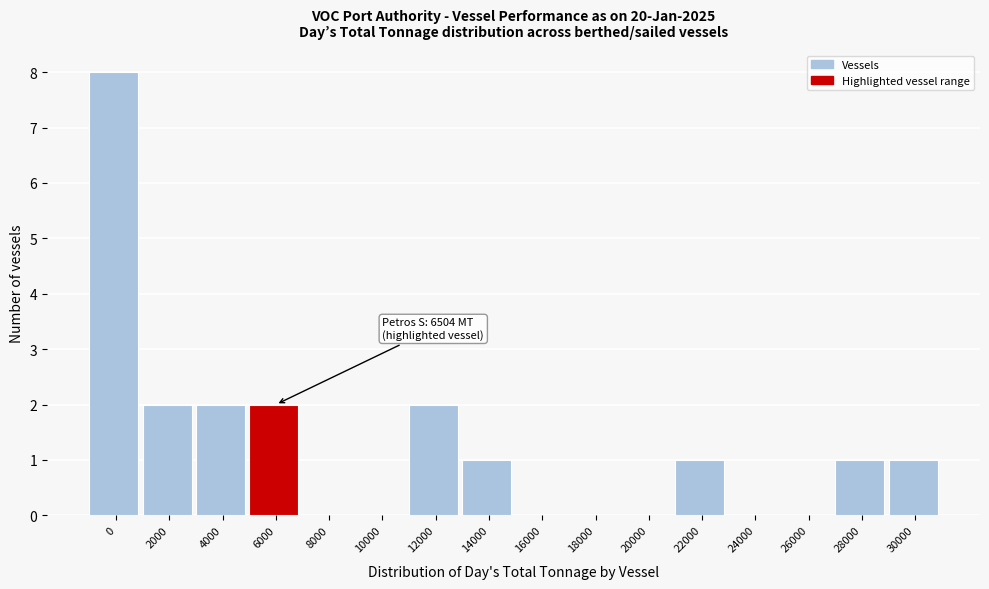

Reading left to right, transcribe all the data shown in this chart.

0=8	2000=2	4000=2	6000=2	8000=0	10000=0	12000=2	14000=1	16000=0	18000=0	20000=0	22000=1	24000=0	26000=0	28000=1	30000=1